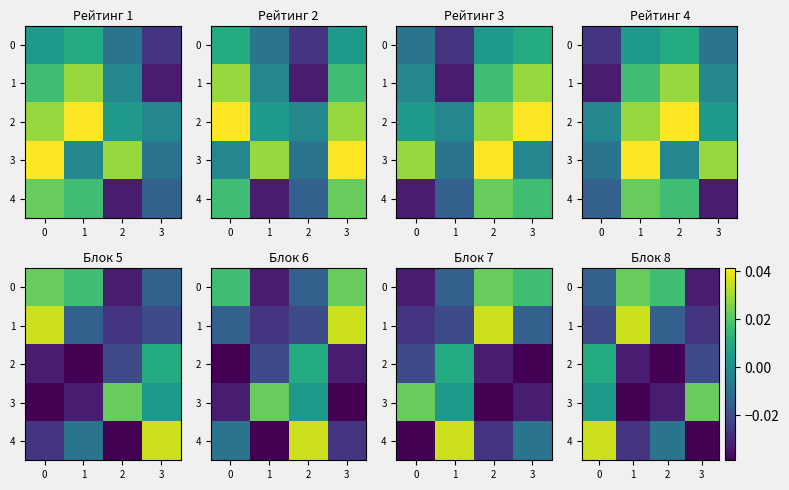

How many 0 values are between 0 and 1?

2